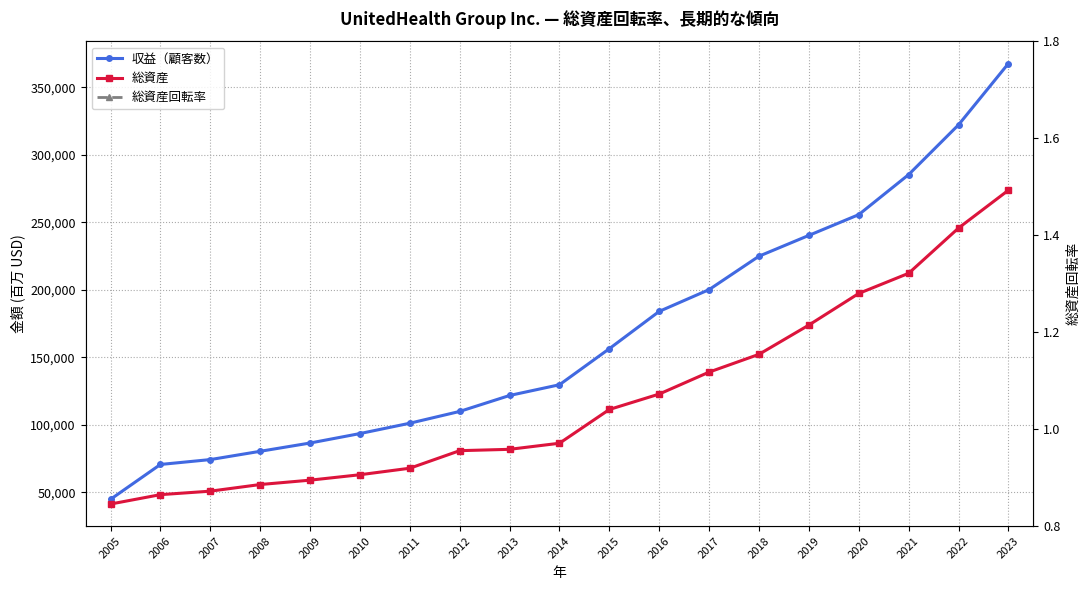

True or false: 収益（顧客数） and 総資産 cross at least once.

False